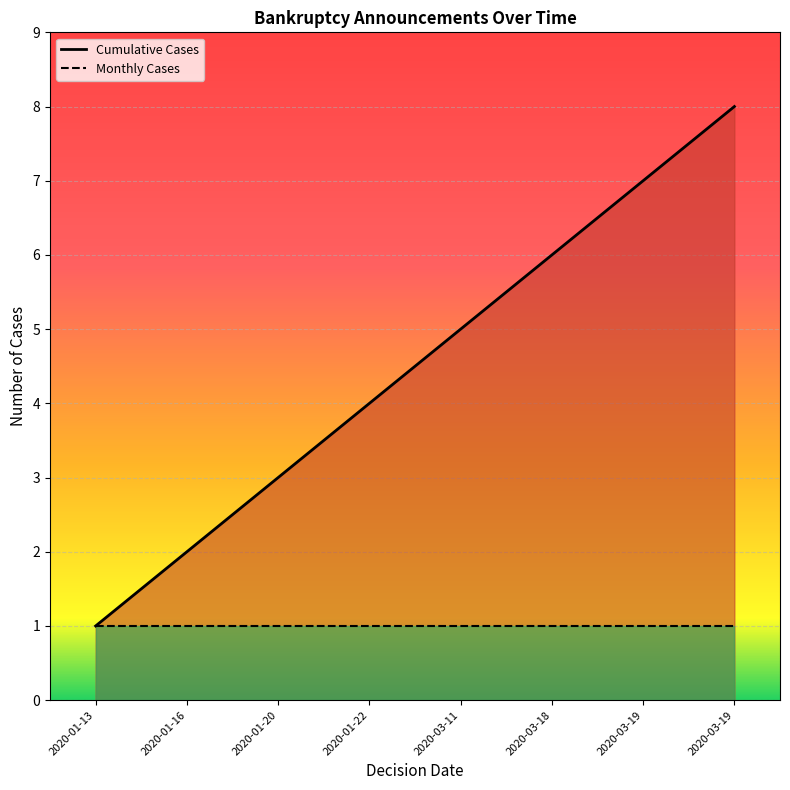

What is the average value?

4